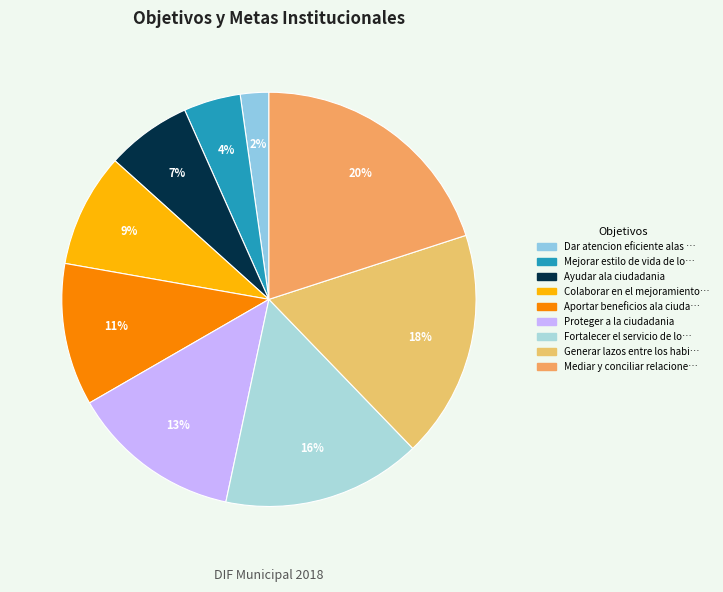

How many slices are in this pie chart?

9